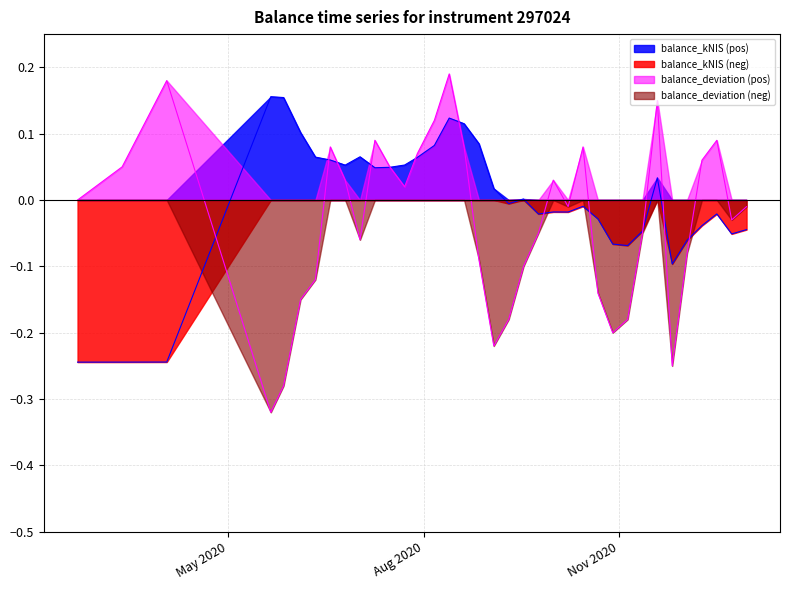

What is the value of the balance_deviation point at the 15th from the left?

0.1